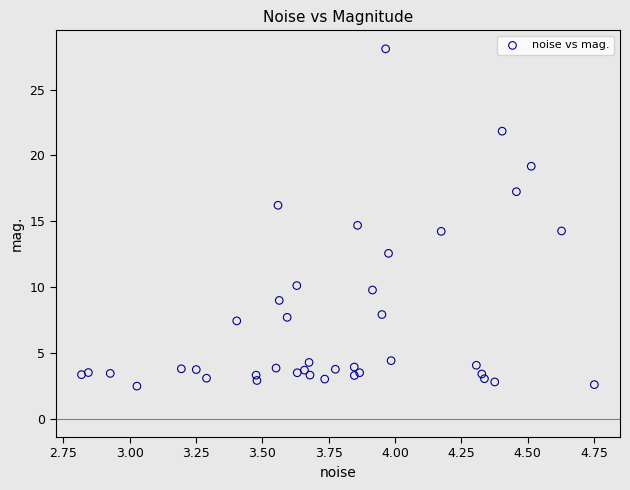

What Y value in the scatter plot is closest to 15?

14.7